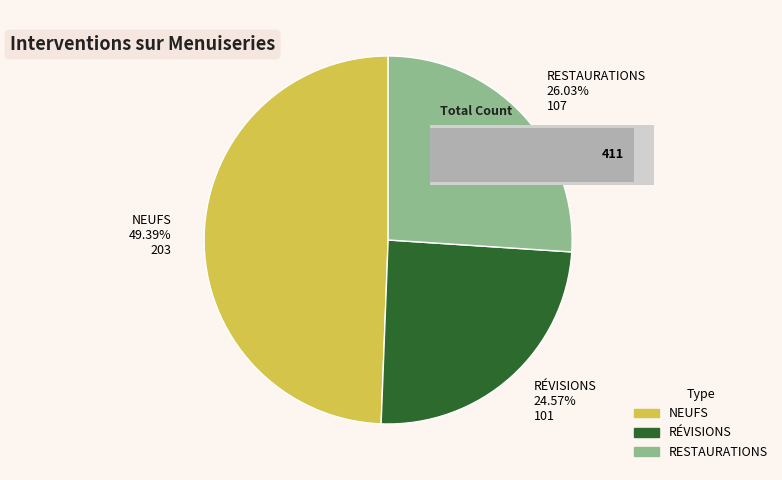

Which slice is the smallest?

RÉVISIONS